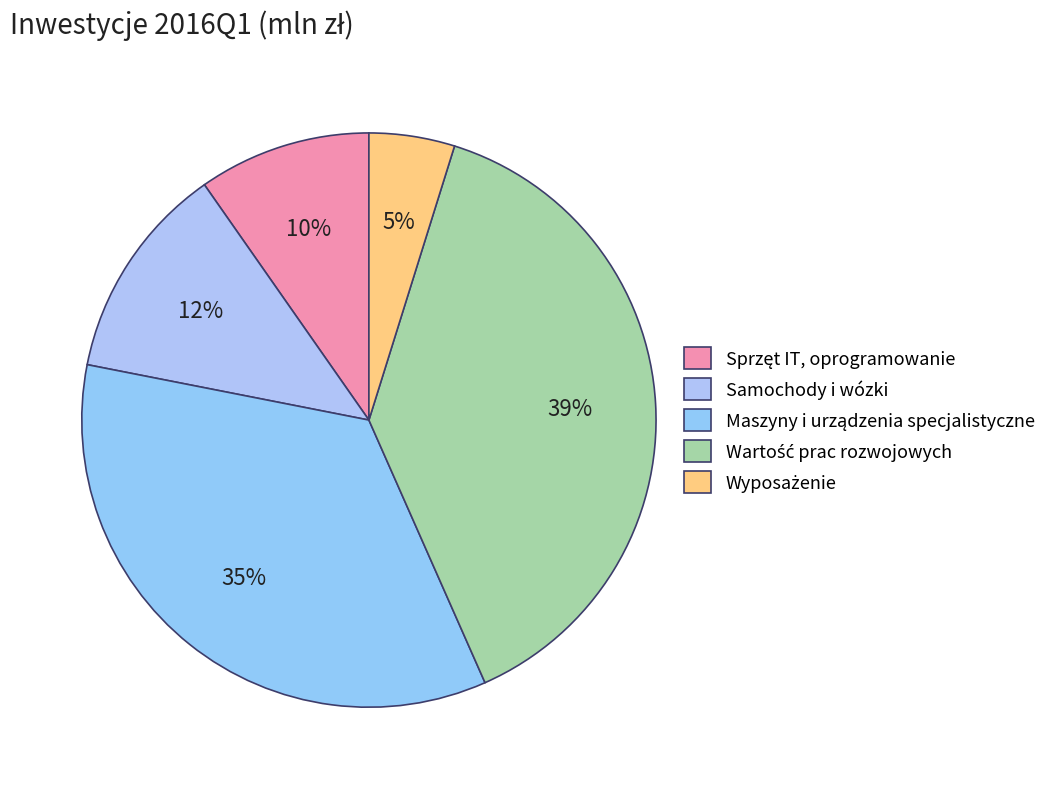

How many segments does this pie chart have?

5